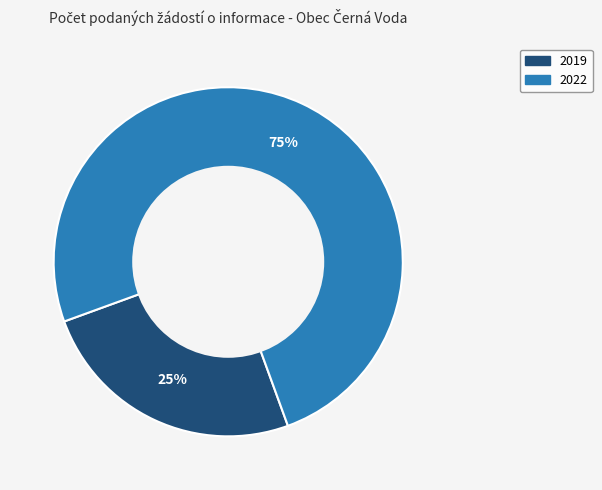

To the nearest percent, what is the difference between the largest and smallest slice percentages?

50%